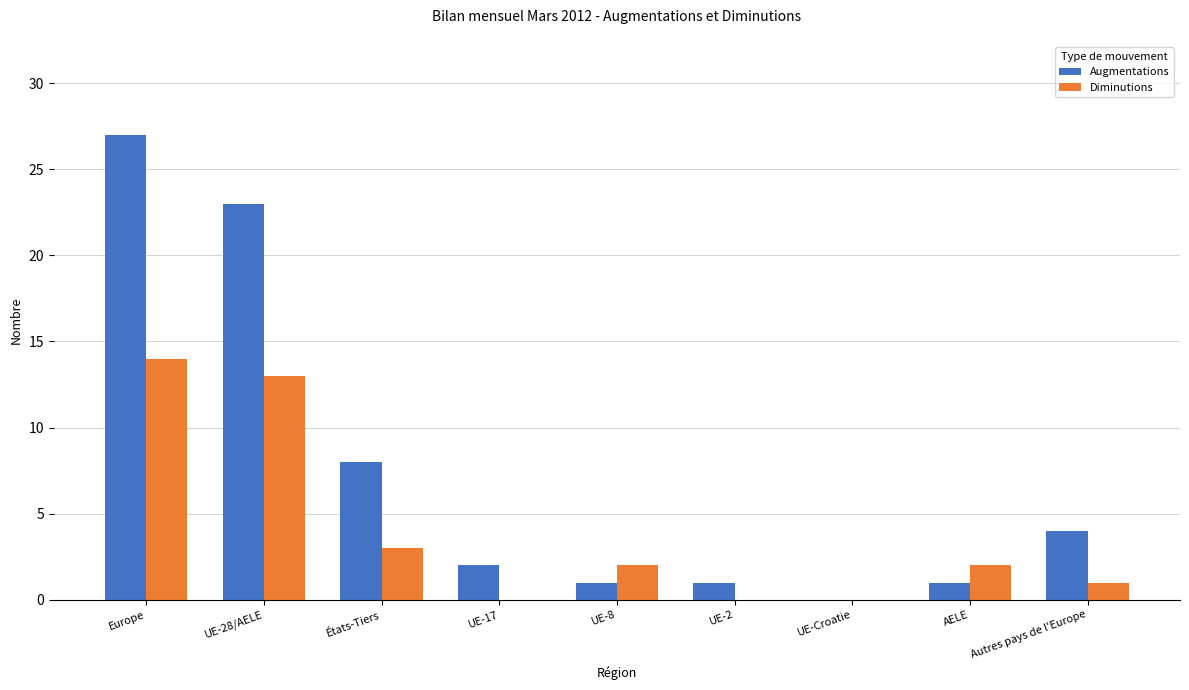

What is the average value of the Augmentations series?

7